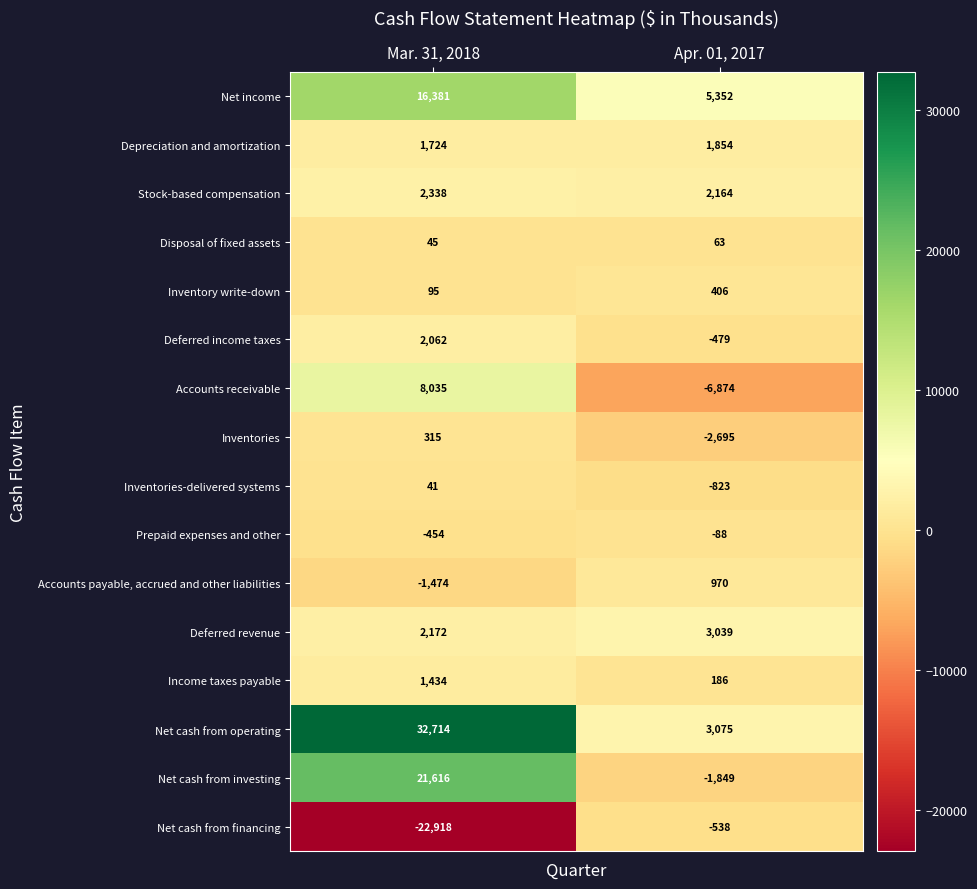

Read the Net income value at Apr. 01, 2017.

5352